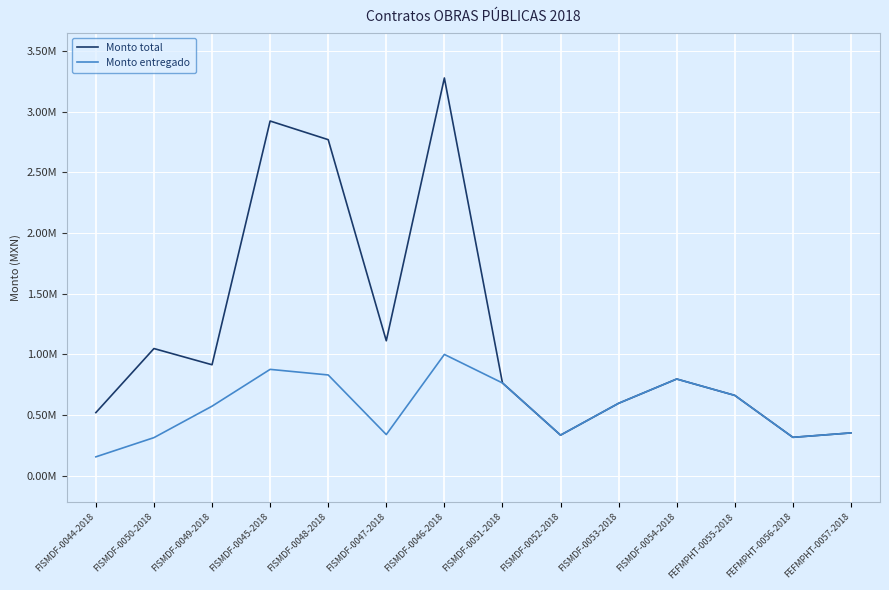

Does the chart have visible grid lines?

Yes